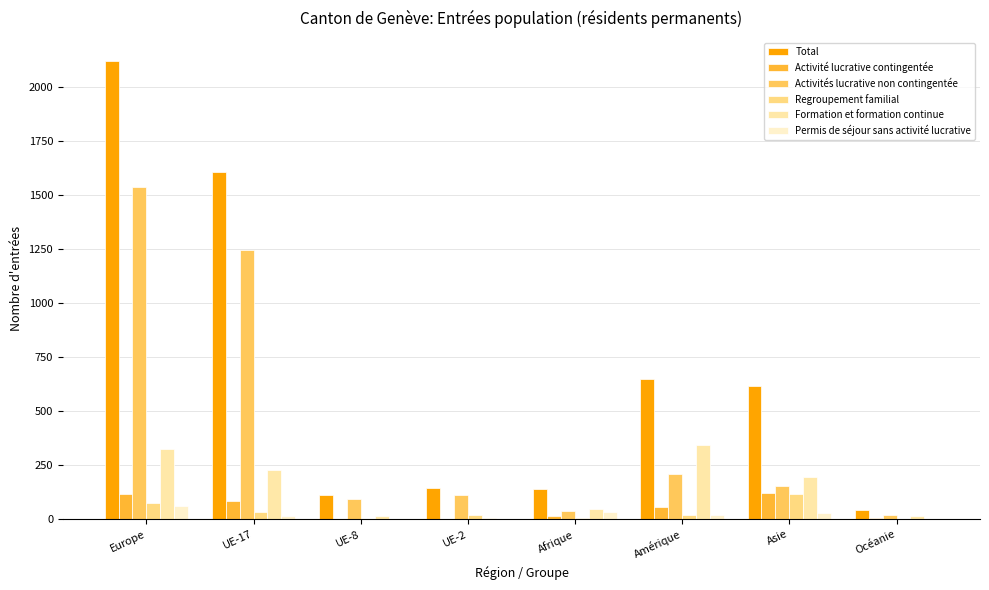

Is it true that Formation et formation continue equals 13 at UE-8?

True